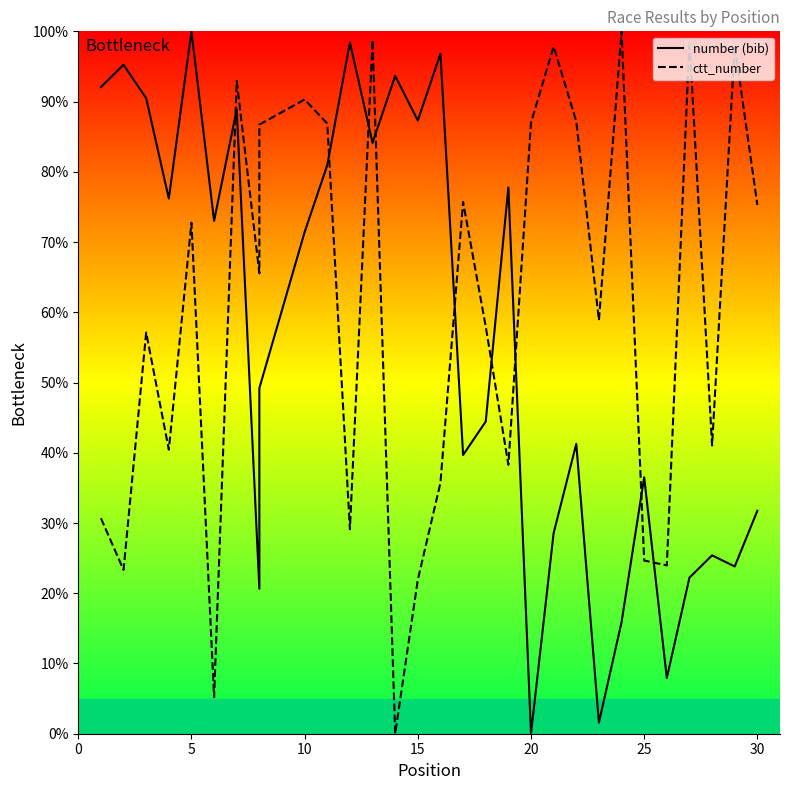

What is the value of the ctt_number point at the 28th from the left?

41.0